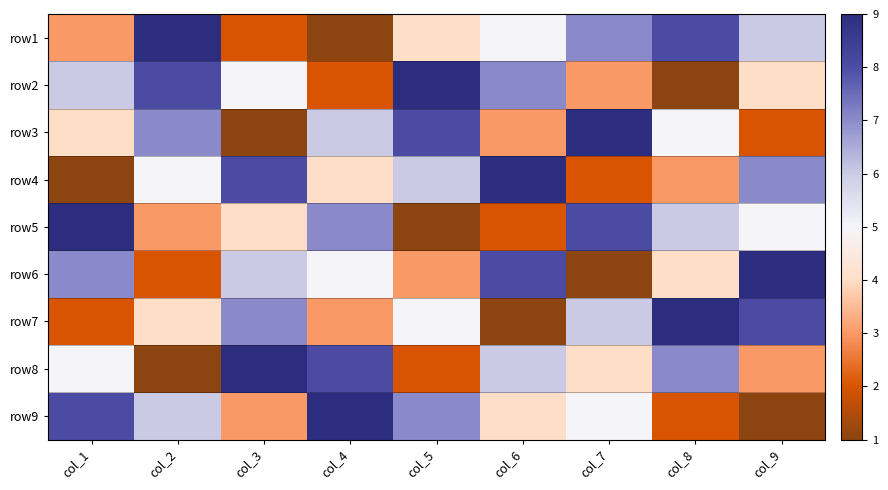

Reading left to right, what are all the values shown in this chart?

row1: col_1=-2	col_2=4	col_3=-3	col_4=-4	col_5=-1	col_6=0	col_7=2	col_8=3	col_9=1
row2: col_1=1	col_2=3	col_3=0	col_4=-3	col_5=4	col_6=2	col_7=-2	col_8=-4	col_9=-1
row3: col_1=-1	col_2=2	col_3=-4	col_4=1	col_5=3	col_6=-2	col_7=4	col_8=0	col_9=-3
row4: col_1=-4	col_2=0	col_3=3	col_4=-1	col_5=1	col_6=4	col_7=-3	col_8=-2	col_9=2
row5: col_1=4	col_2=-2	col_3=-1	col_4=2	col_5=-4	col_6=-3	col_7=3	col_8=1	col_9=0
row6: col_1=2	col_2=-3	col_3=1	col_4=0	col_5=-2	col_6=3	col_7=-4	col_8=-1	col_9=4
row7: col_1=-3	col_2=-1	col_3=2	col_4=-2	col_5=0	col_6=-4	col_7=1	col_8=4	col_9=3
row8: col_1=0	col_2=-4	col_3=4	col_4=3	col_5=-3	col_6=1	col_7=-1	col_8=2	col_9=-2
row9: col_1=3	col_2=1	col_3=-2	col_4=4	col_5=2	col_6=-1	col_7=0	col_8=-3	col_9=-4